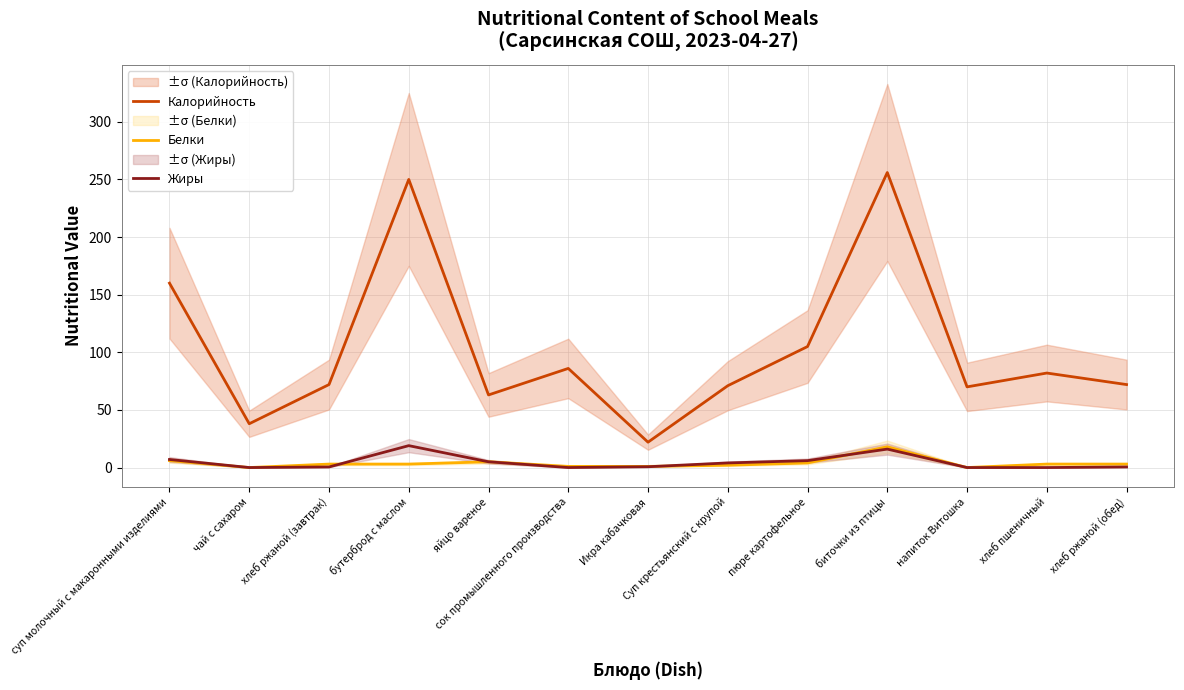

How many values in Жиры are above zero?

9